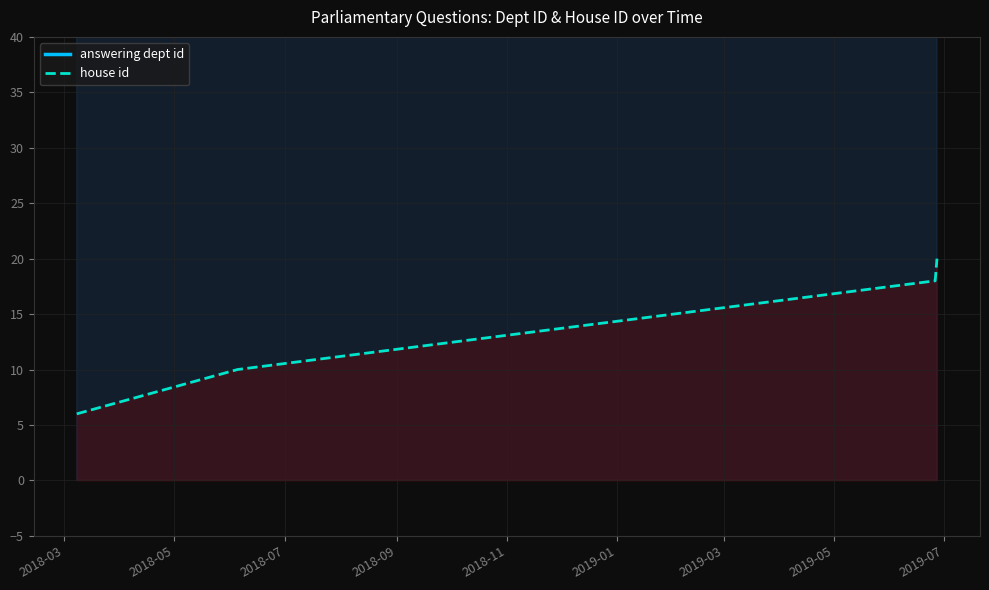

What is the total value across all series at 2018-09?

290